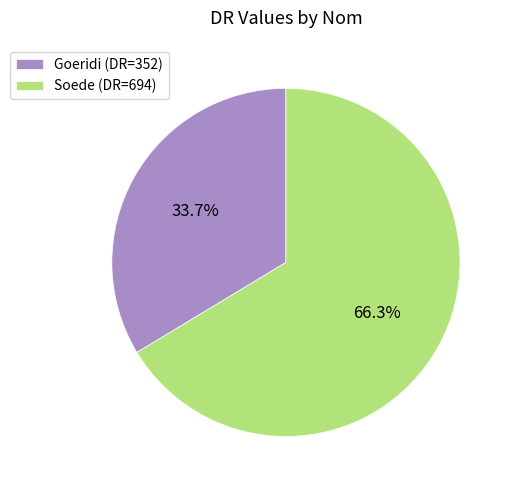

What percentage is the Goeridi slice, to the nearest percent?

34%